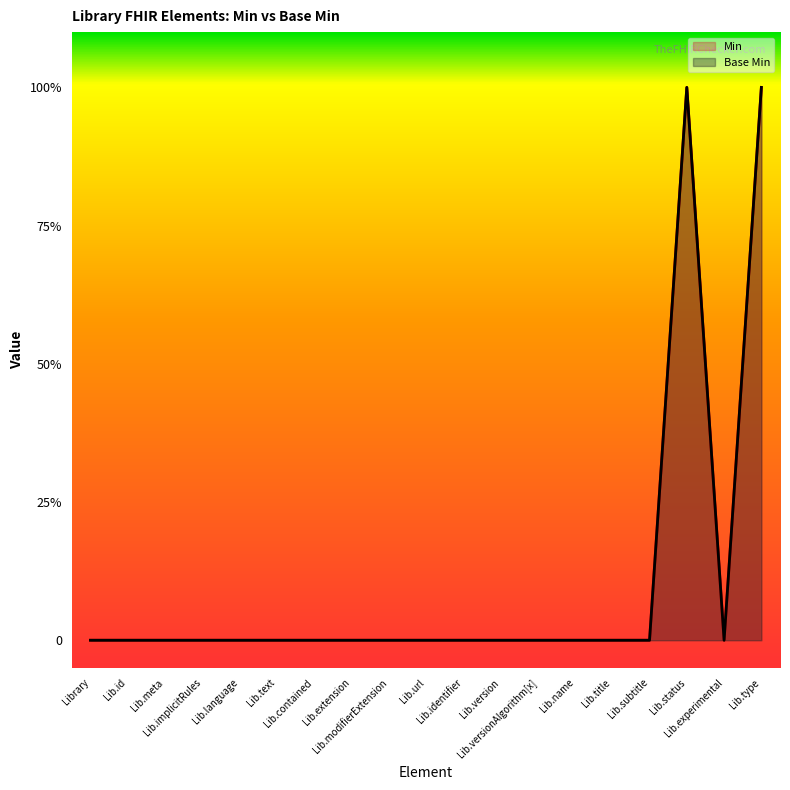

Does the chart display data point markers on the line(s)?

No